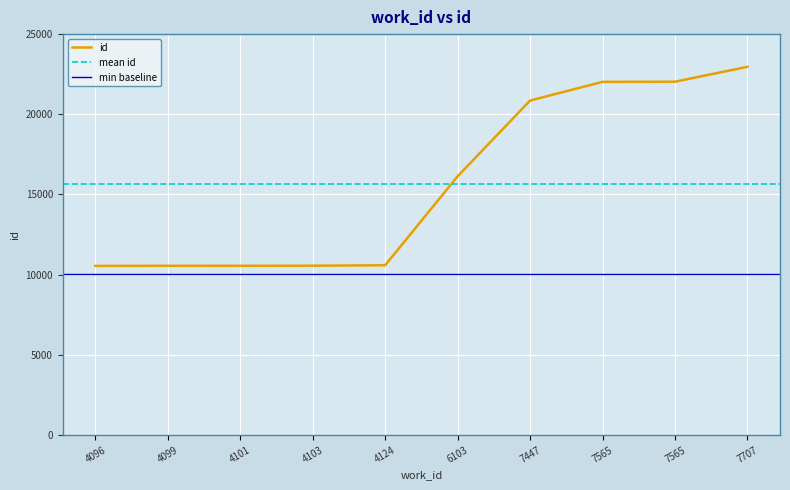

What is the approximate value at 4096?

10547